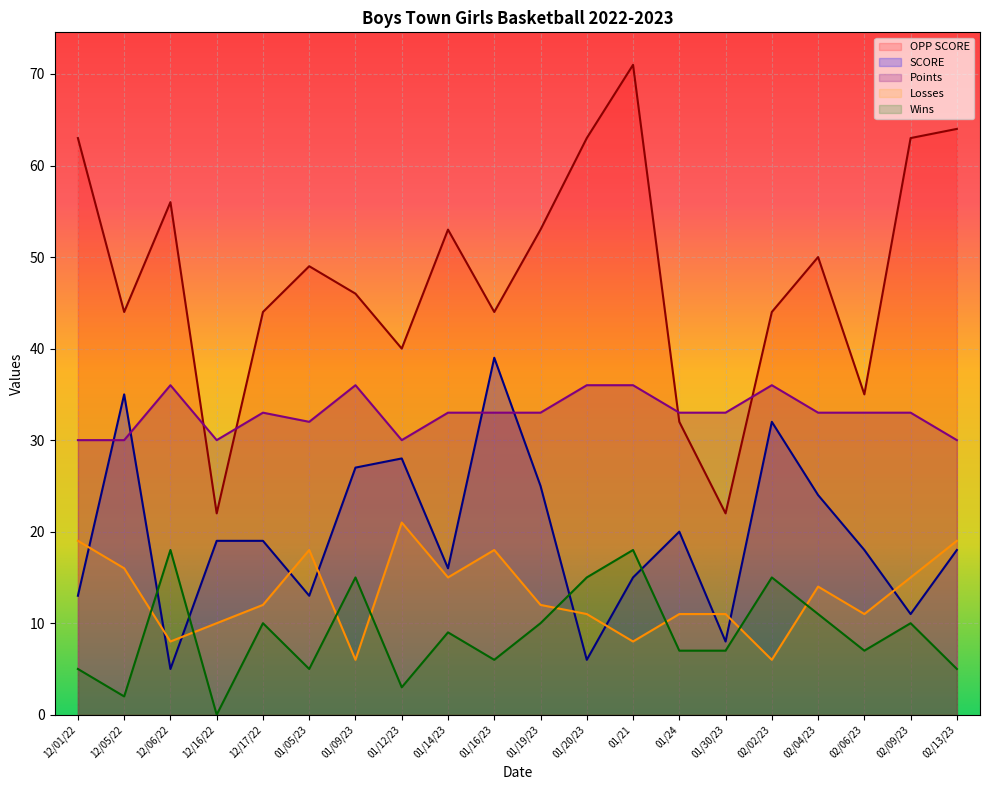

Which series has the largest range (max minus min)?

OPP SCORE